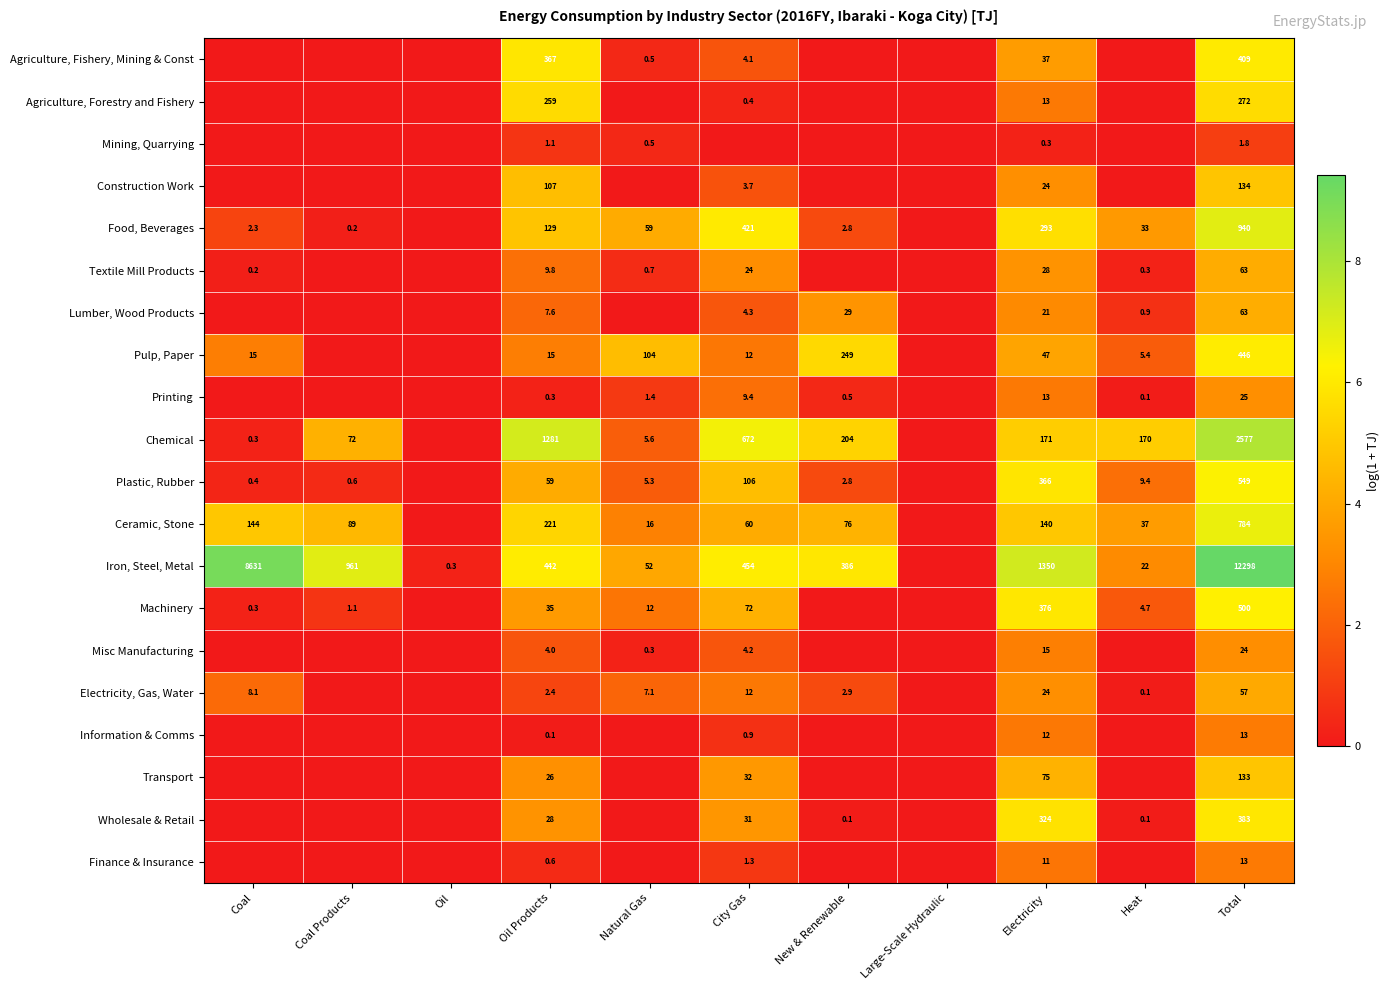

What is the difference between the Chemical values at Total and Heat?

2407.0